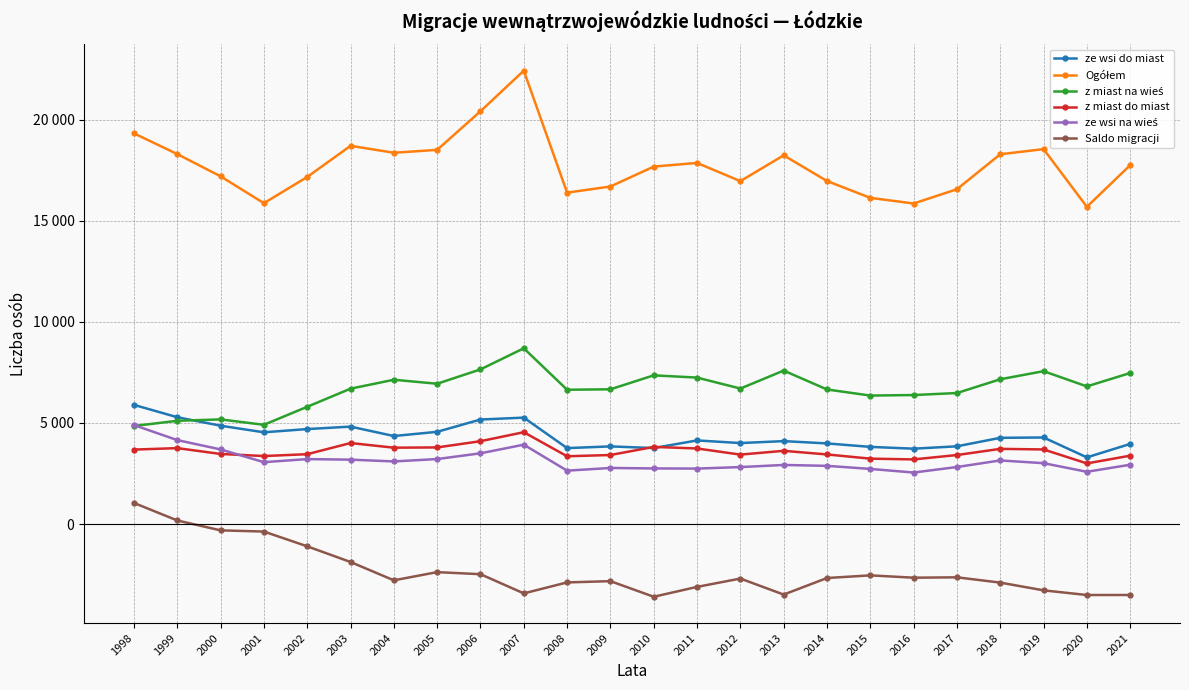

What is the sum of all Ogółem values?

425894